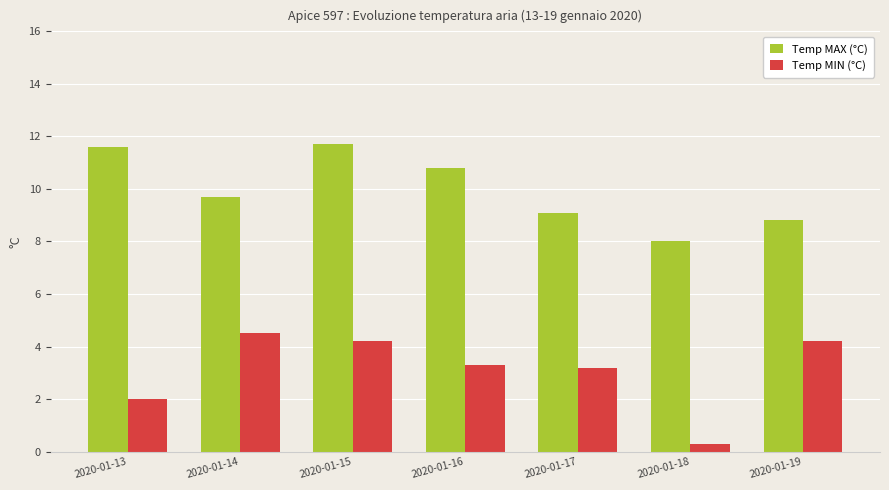

Reading left to right, list all the values displayed in this chart.

Temp MAX (°C): 11.6	9.7	11.7	10.8	9.1	8.0	8.8
Temp MIN (°C): 2.0	4.5	4.2	3.3	3.2	0.3	4.2